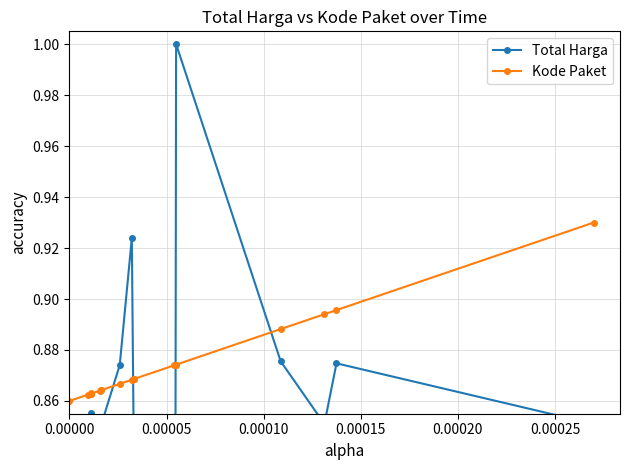

How many Kode Paket values are between 0 and 1?

20